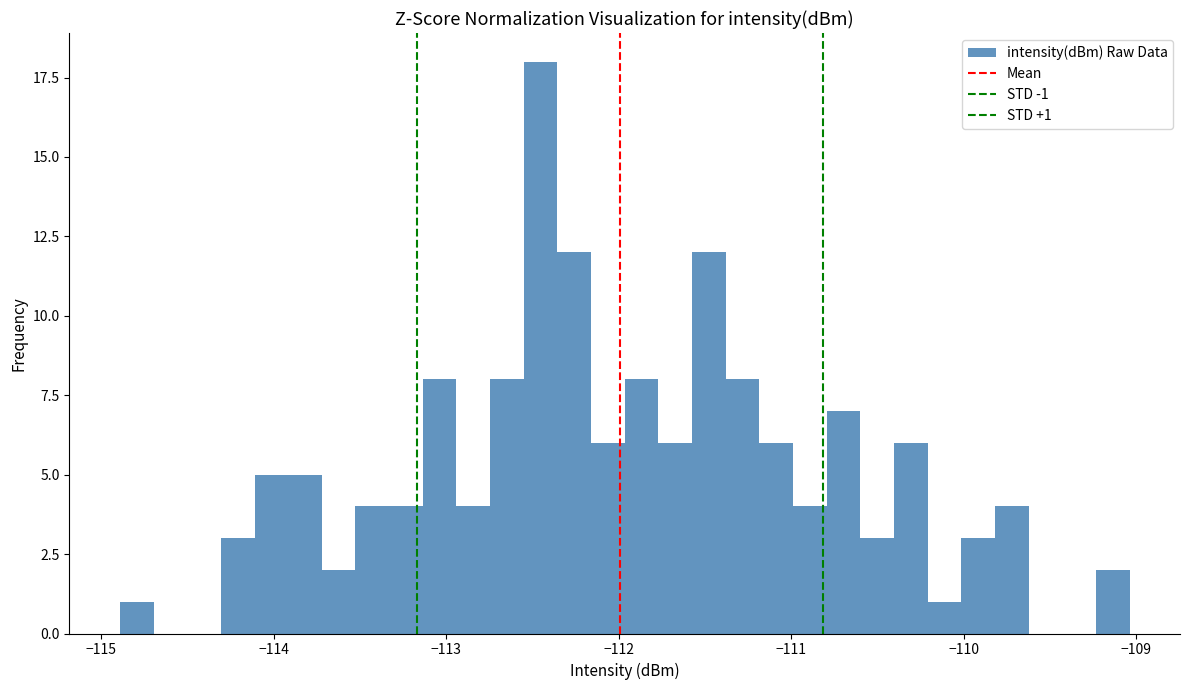

Around what value on the x-axis is the tallest bar? Give the approximate position of its centre, as read against the axis.

-112.5